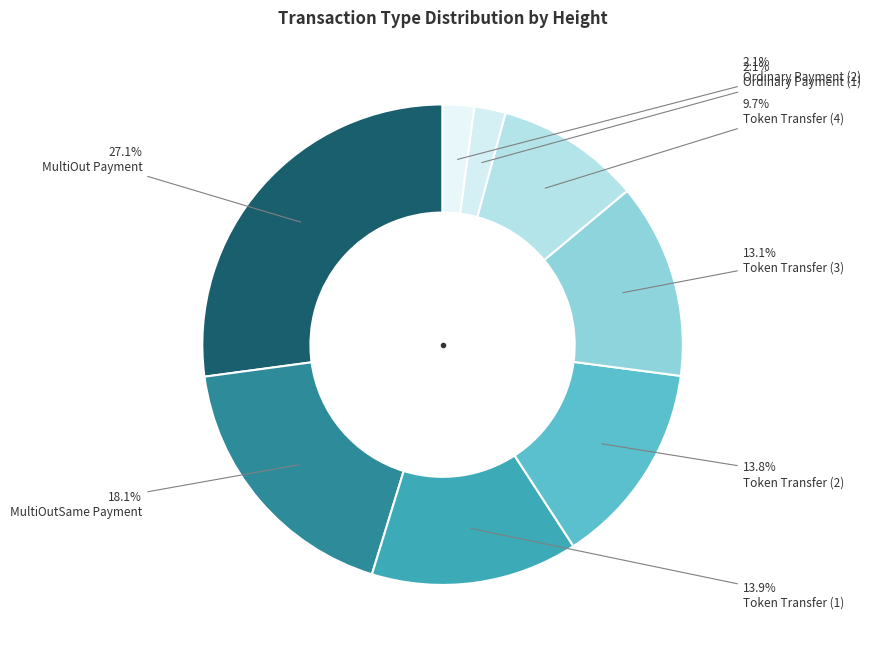

How many segments does this pie chart have?

8